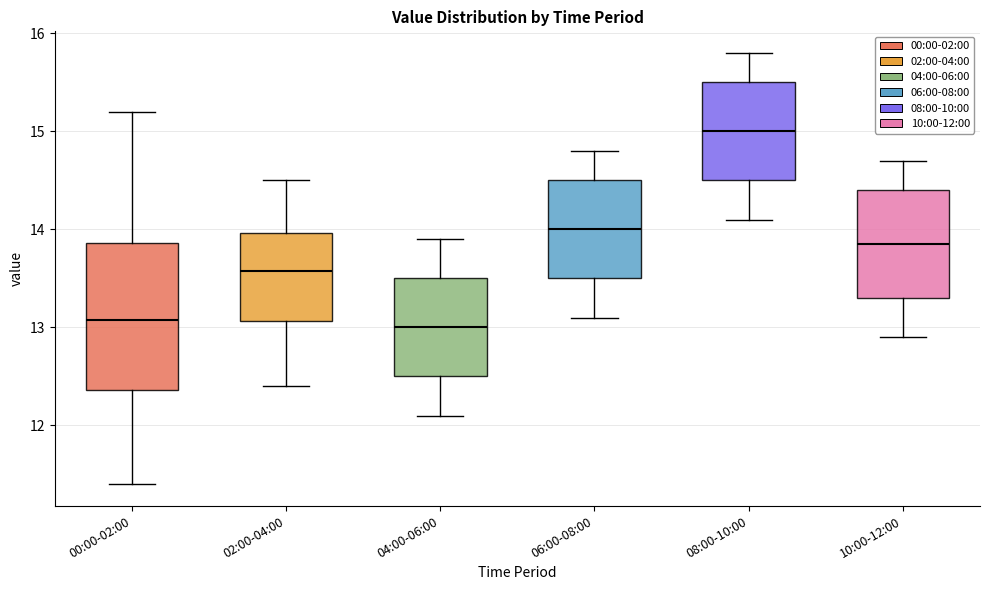

Which box's median line is the highest?

08:00-10:00